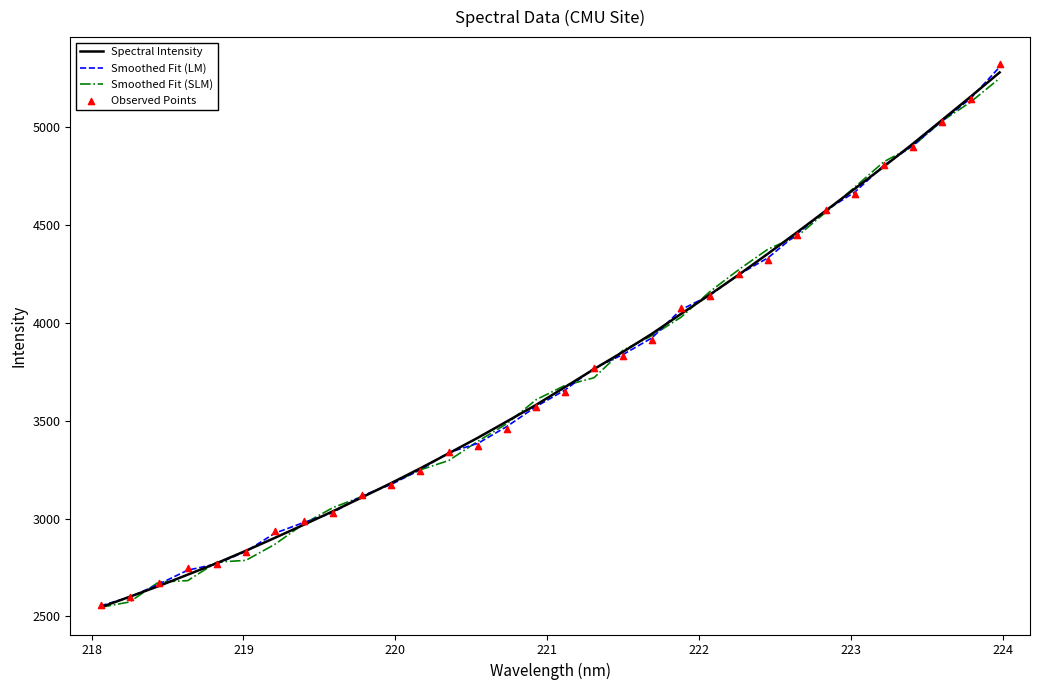

What is the lowest value of the Spectral Intensity series?

2546.5